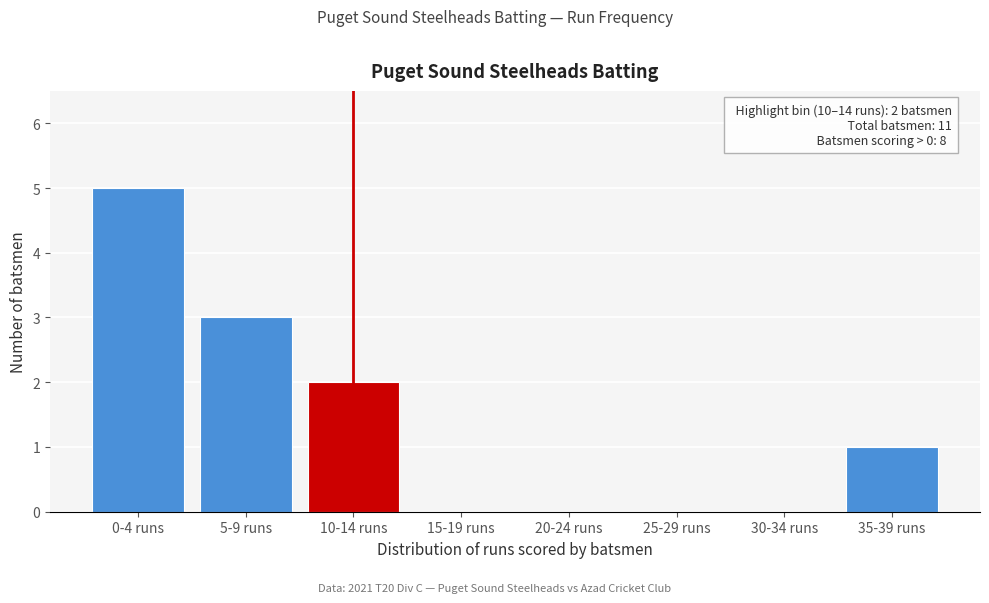

Reading left to right, extract all data points from this chart.

0-4 runs=5	5-9 runs=3	10-14 runs=2	15-19 runs=0	20-24 runs=0	25-29 runs=0	30-34 runs=0	35-39 runs=1